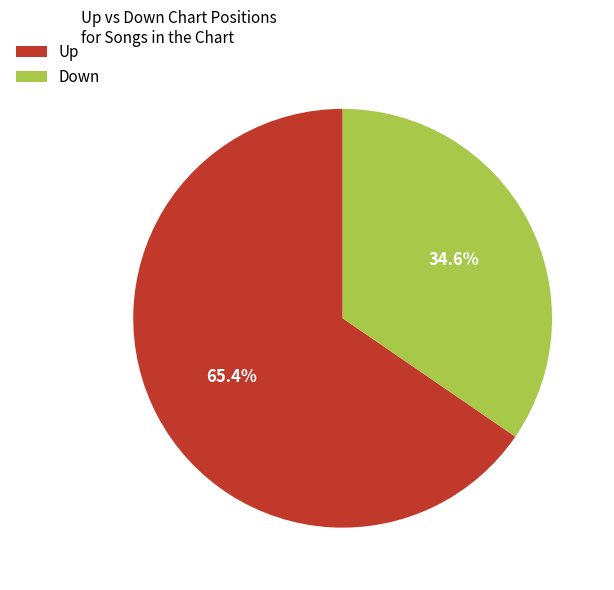

Combined, do Up and Down account for over 50%?

Yes